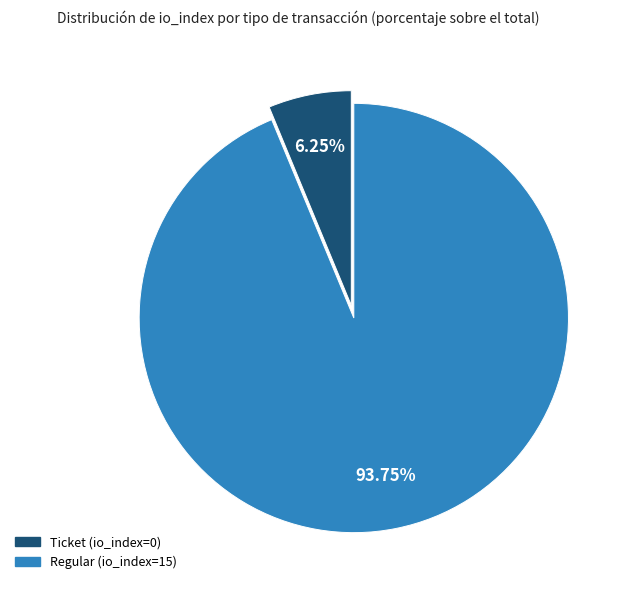

To the nearest percent, what portion does Regular (io_index=15) represent?

94%